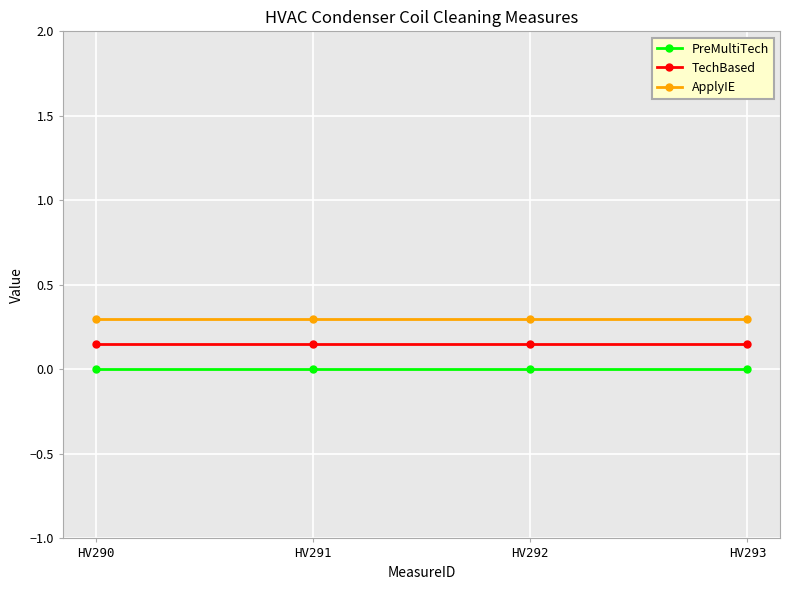

The value of PreMultiTech at HV292 is 0.0. True or false?

True